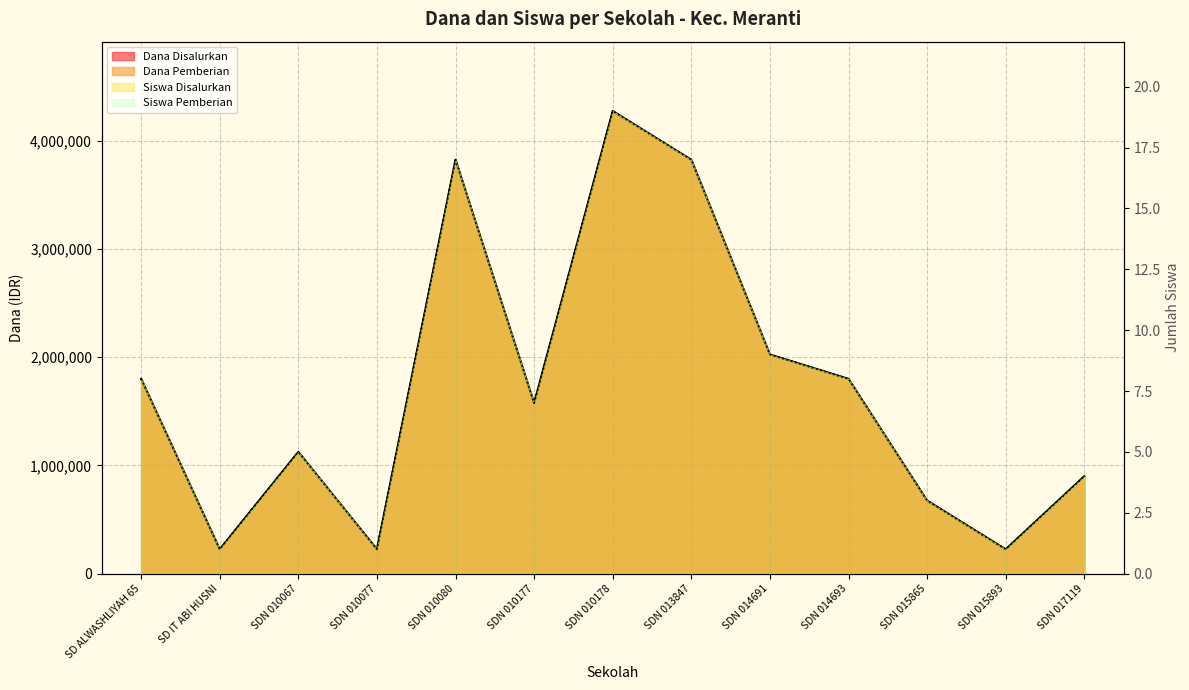

True or false: Pemberian and Siswa Disalurkan cross at least once.

False